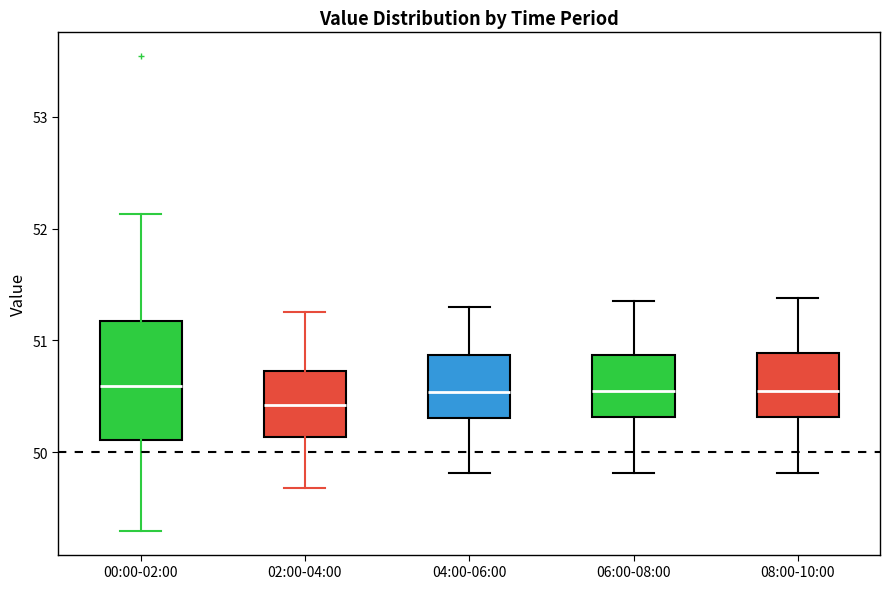

Which box is the tallest, from its lower edge to its upper edge?

00:00-02:00